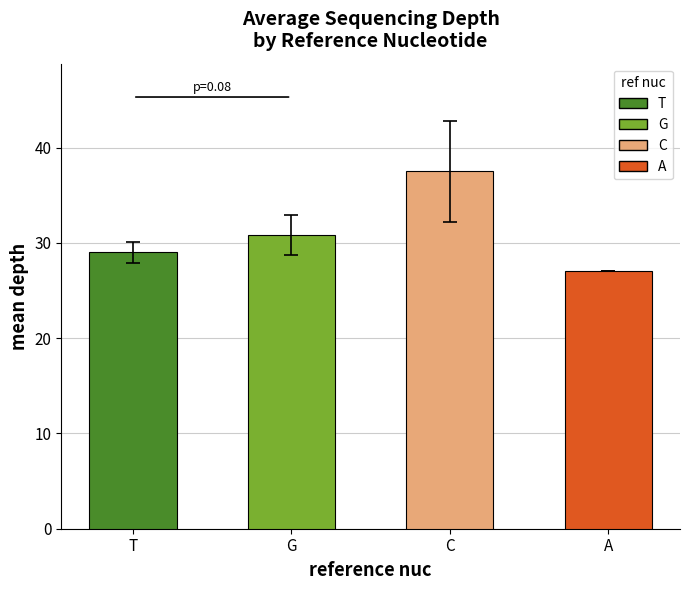

Reading right to left, extract all data points from this chart.

27.0	37.5	30.8	29.0